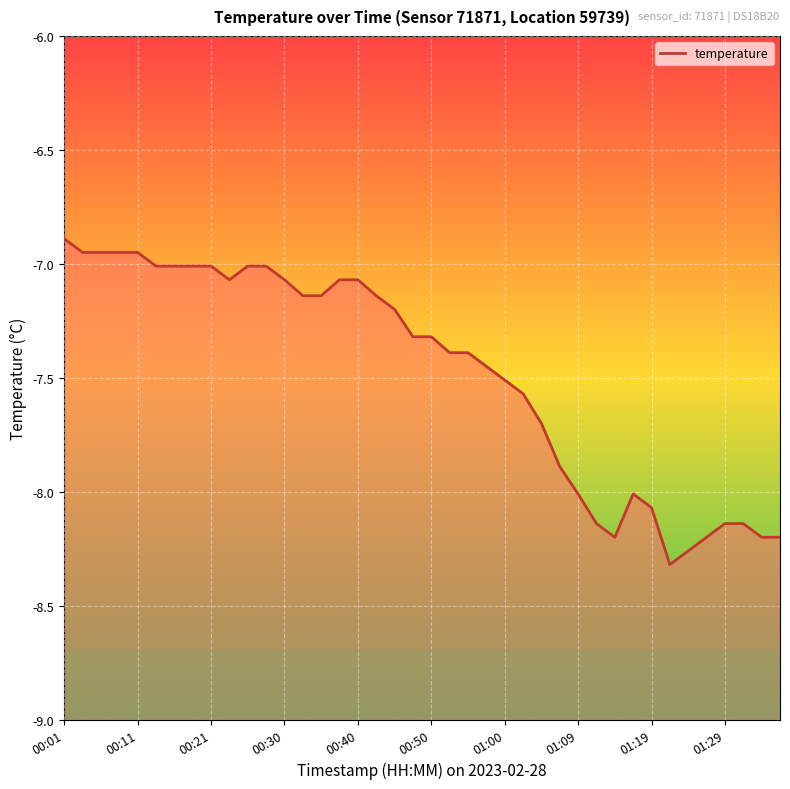

What is the smallest value displayed?

-8.3